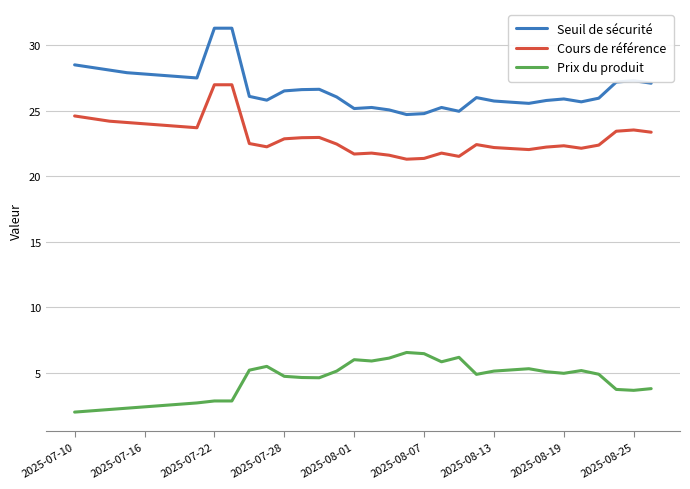

How many lines are shown in the chart?

3